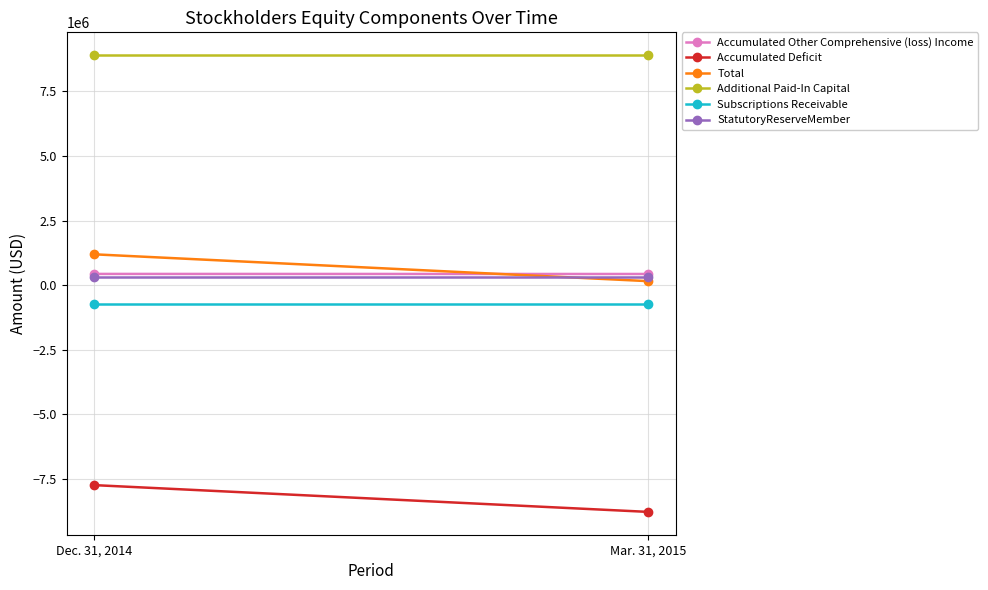

What is the difference between the highest and lowest values at Dec. 31, 2014?

16642511